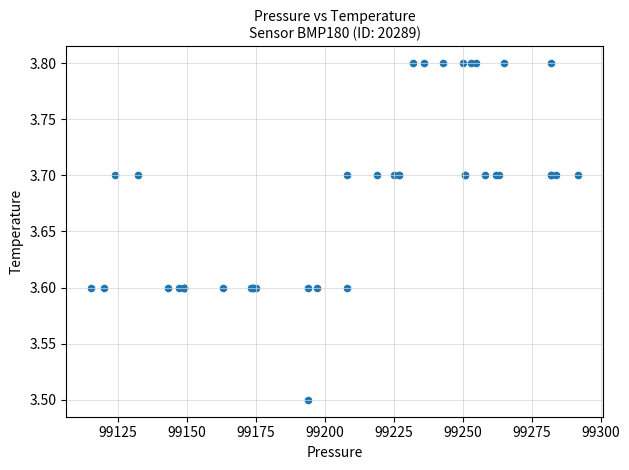

What Y value in the scatter plot is closest to 3?

3.5